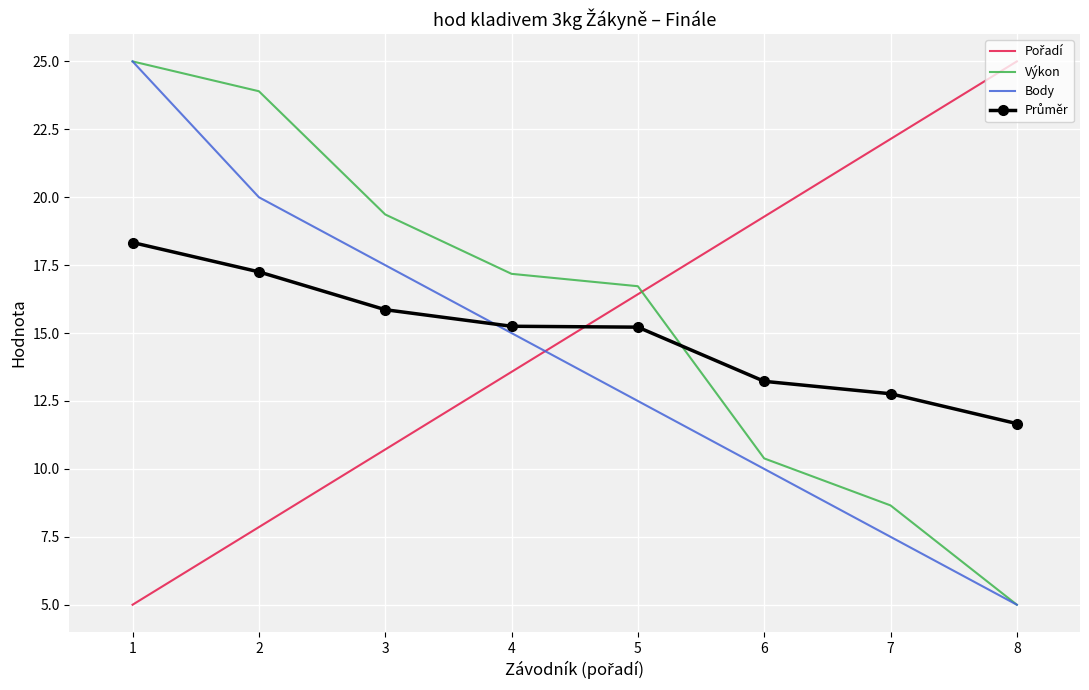

List the labels in order of Body value, largest first.

1, 2, 3, 4, 5, 6, 7, 8